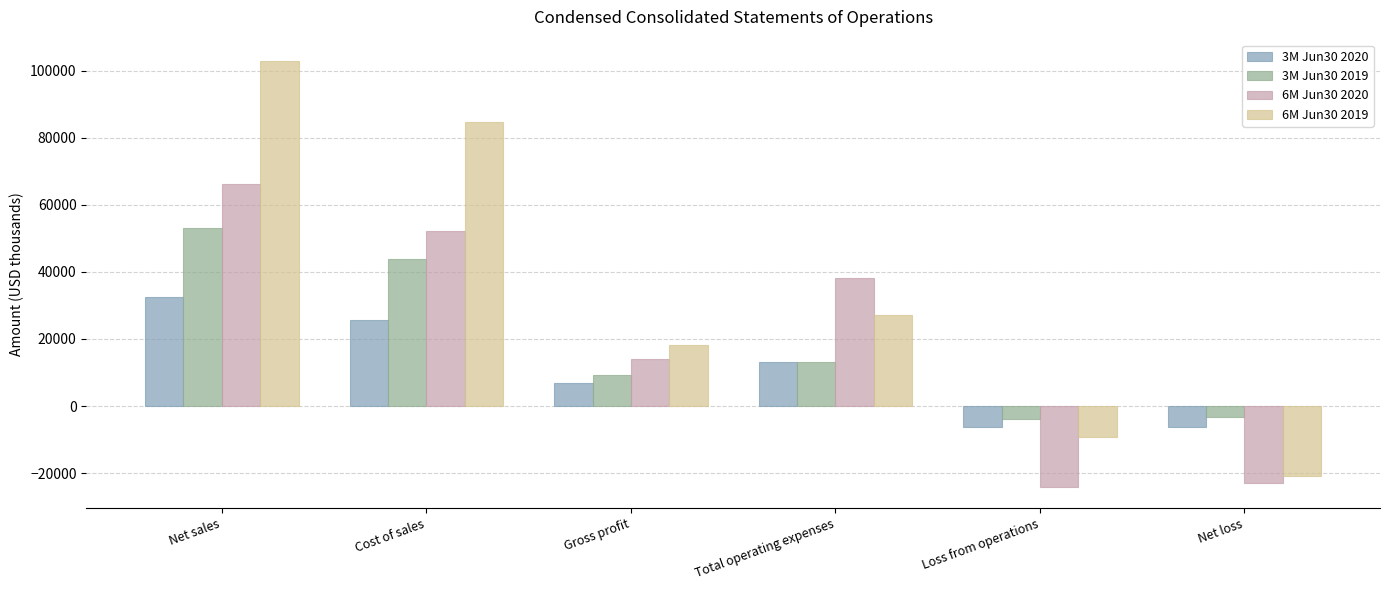

How many distinct data groups are displayed?

4